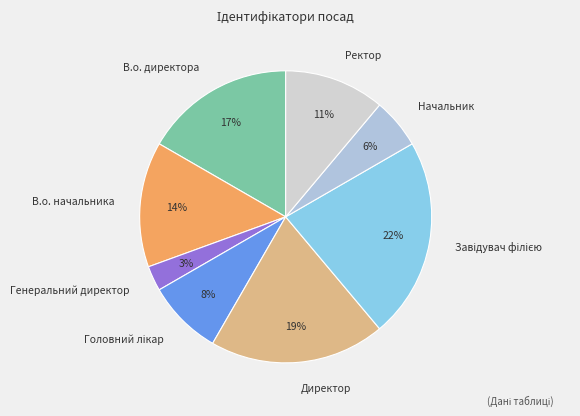

How many slices are in this pie chart?

8